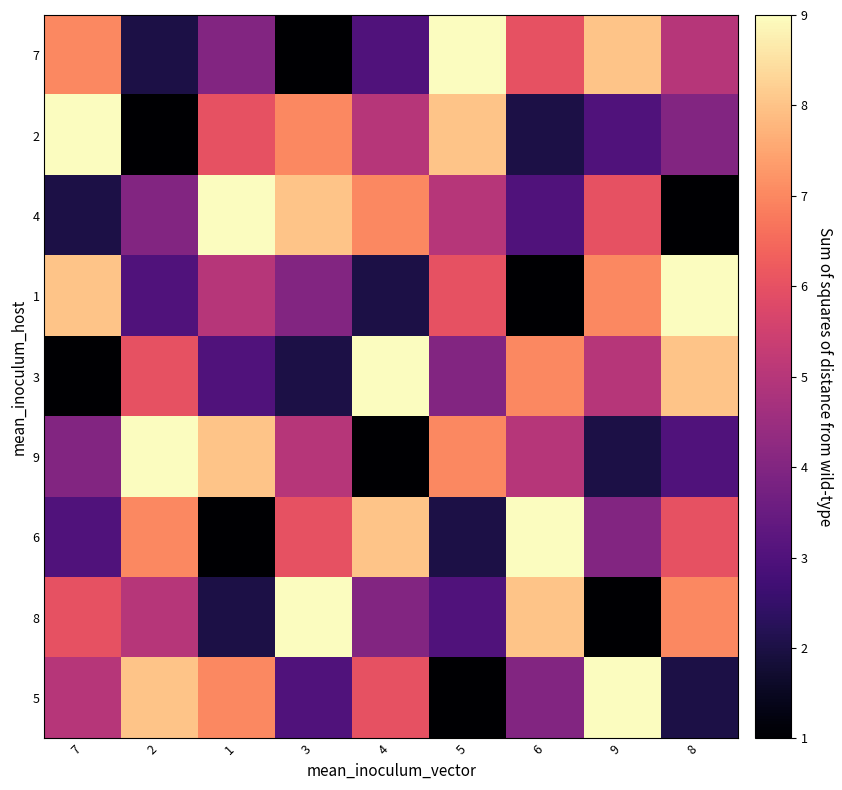

At which category does the chart reach its peak across all series?

5